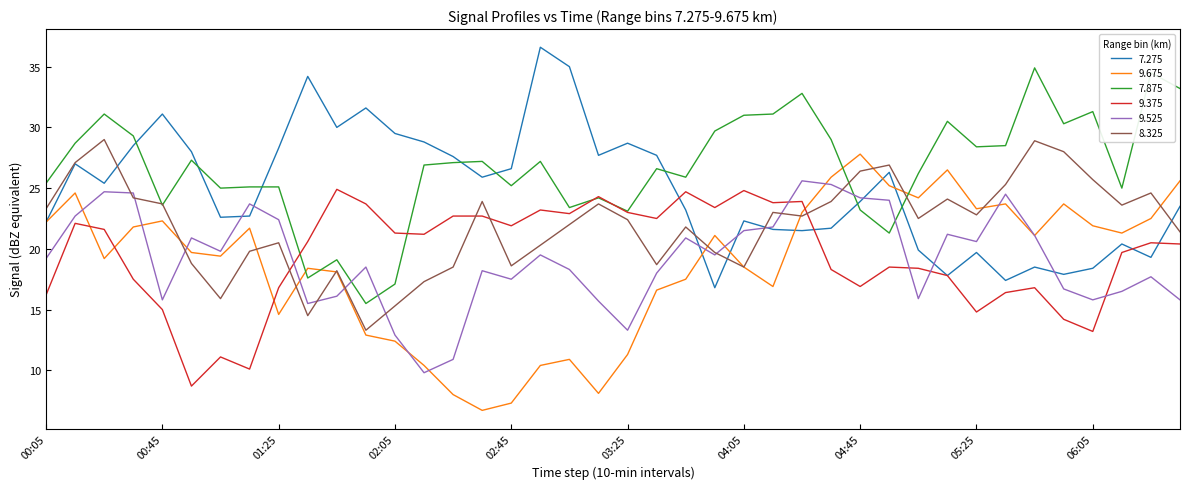

True or false: 9.675 and 7.875 intersect in this chart.

True